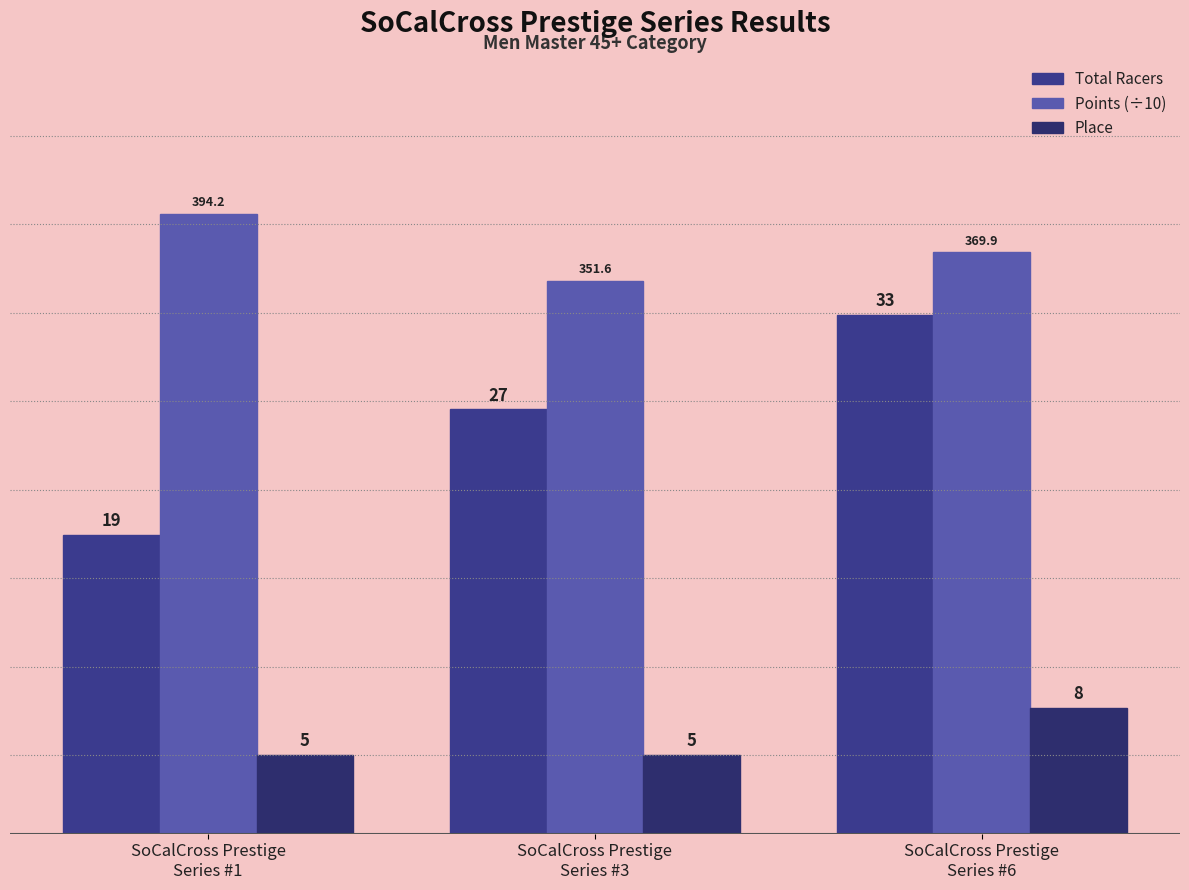

Reading left to right, what are all the values shown in this chart?

Total Racers: 19.0	27.0	33.0
Points (÷10): 39.4	35.2	37.0
Place: 5.0	5.0	8.0